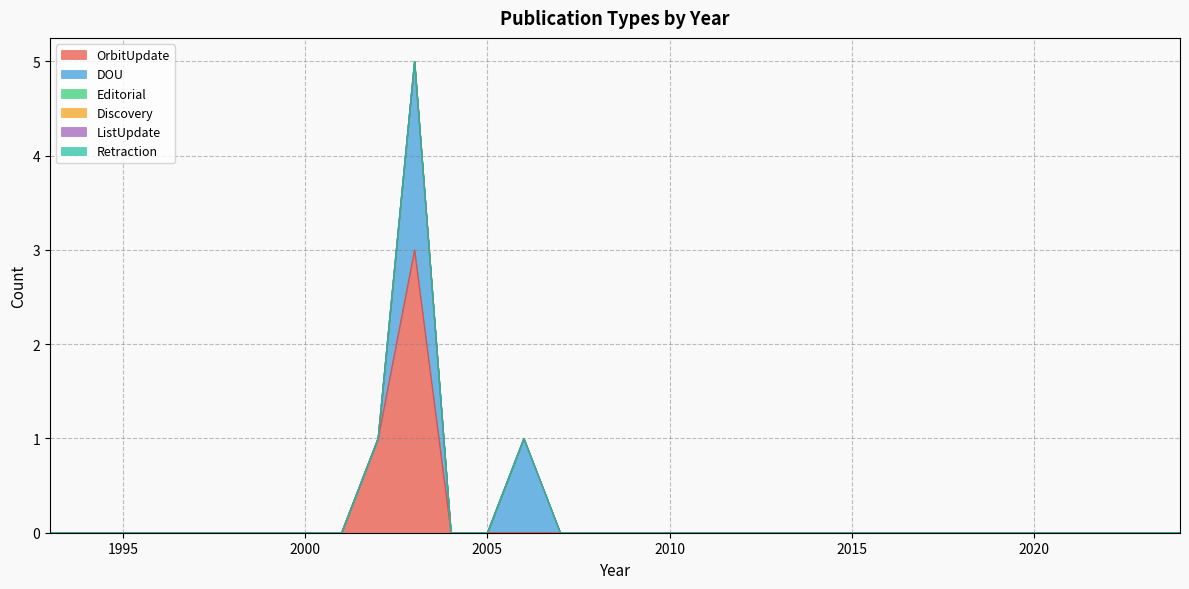

At how many categories does at least one series exceed 2?

1